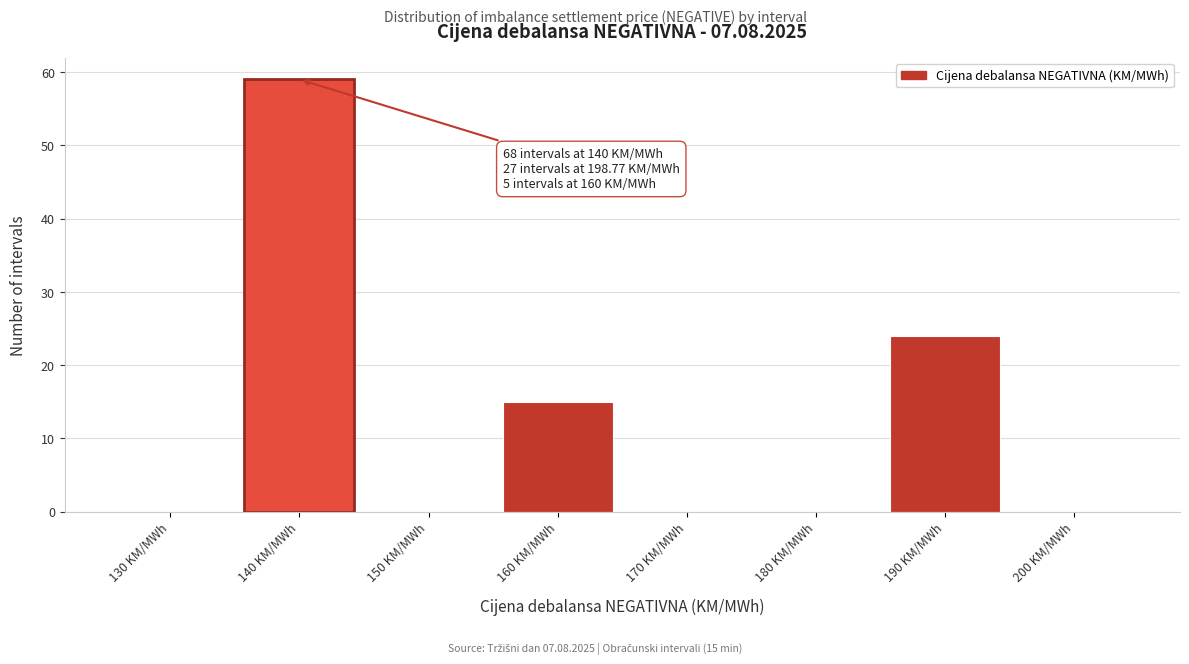

Reading left to right, extract all data points from this chart.

130 KM/MWh=0	140 KM/MWh=59	150 KM/MWh=0	160 KM/MWh=15	170 KM/MWh=0	180 KM/MWh=0	190 KM/MWh=24	200 KM/MWh=0